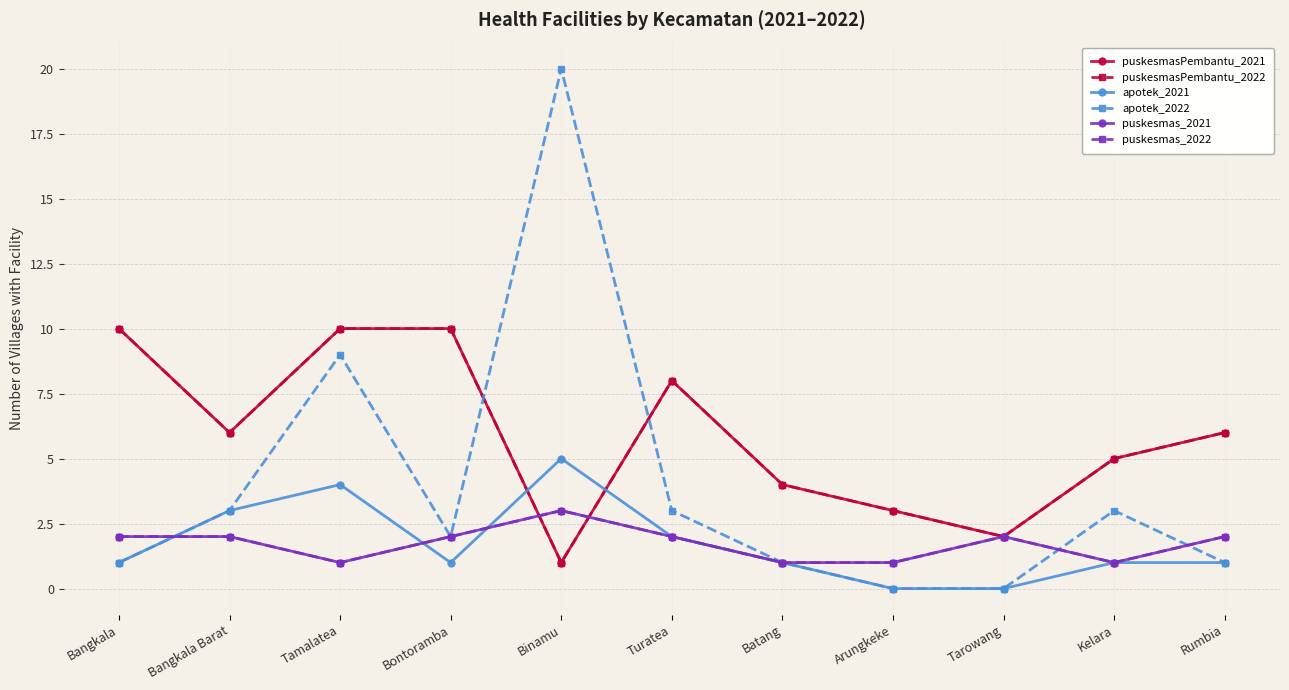

How many data points in puskesmas_2022 are less than 2?

4